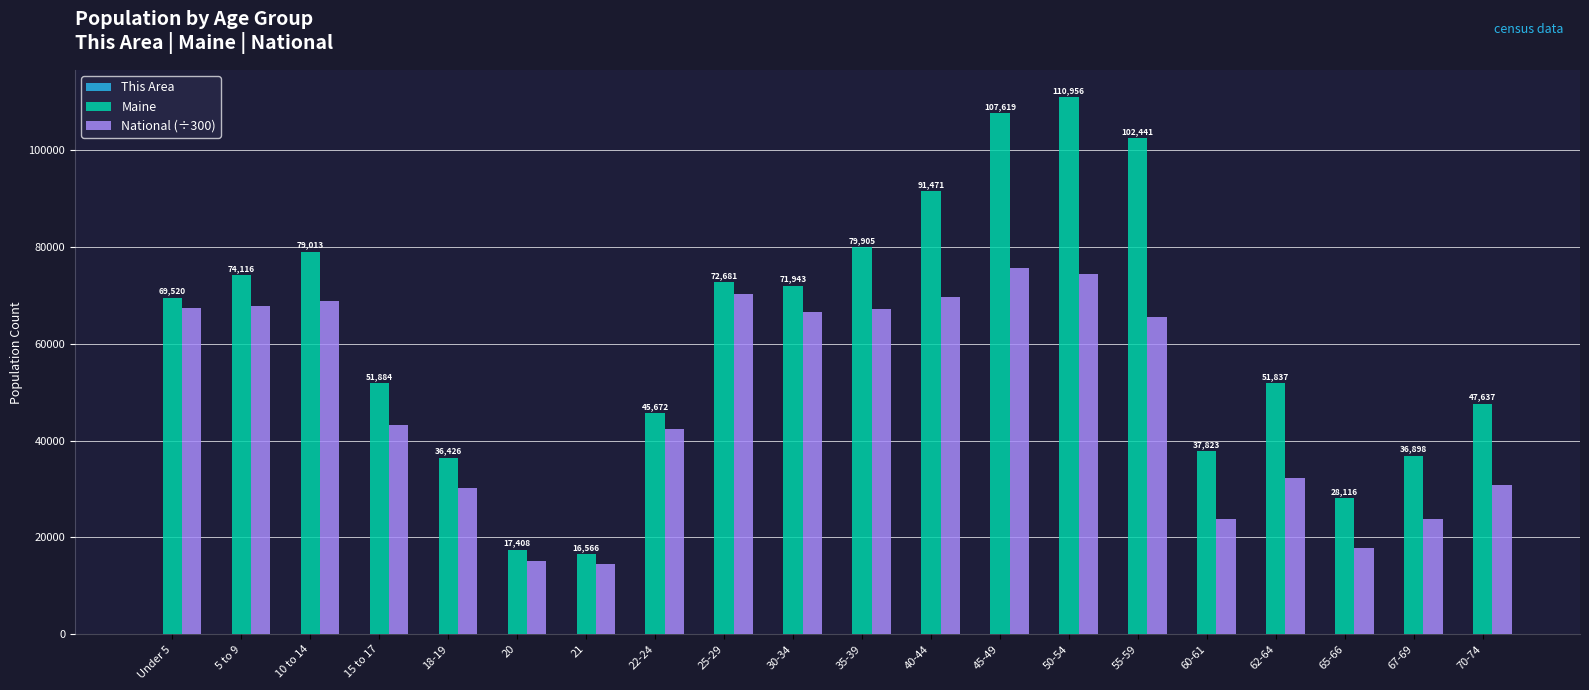

How many groups of bars are there?

20